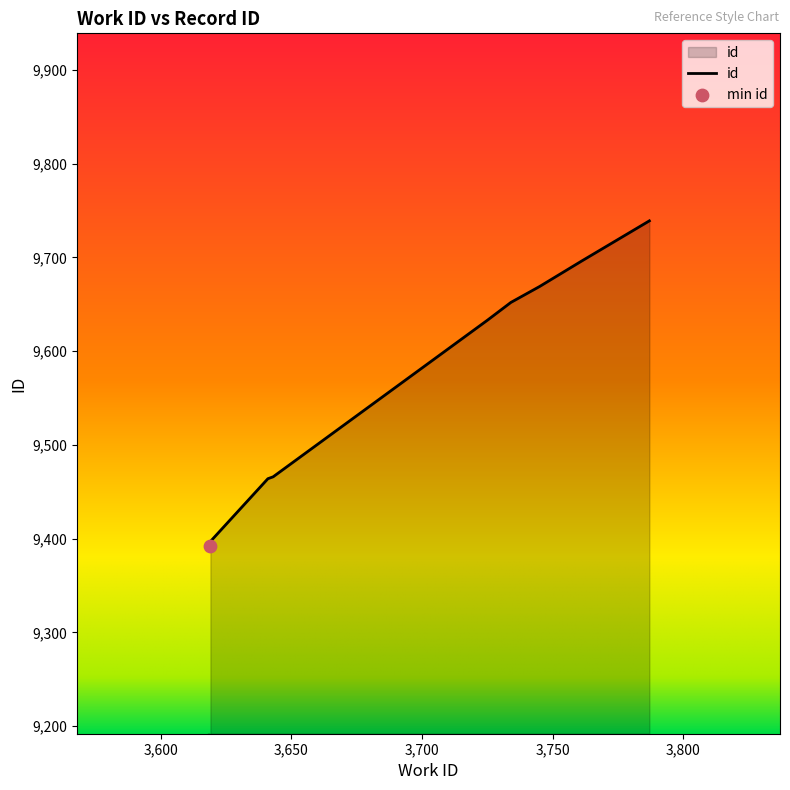

What is the change in value from 3745 to 3761?

+27